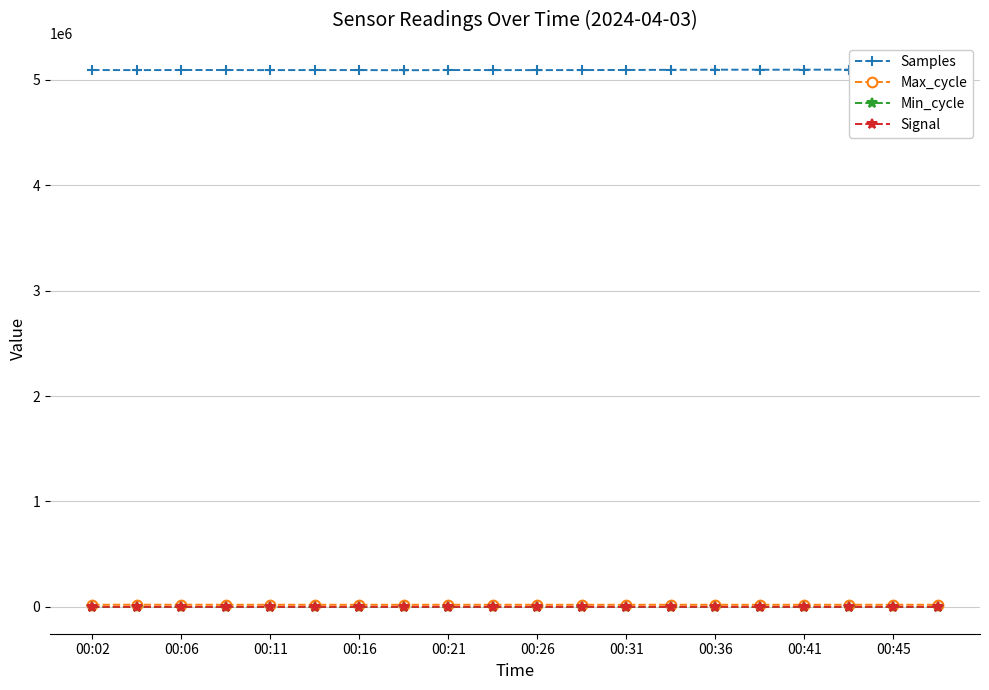

Which series has the largest total across all categories?

Samples